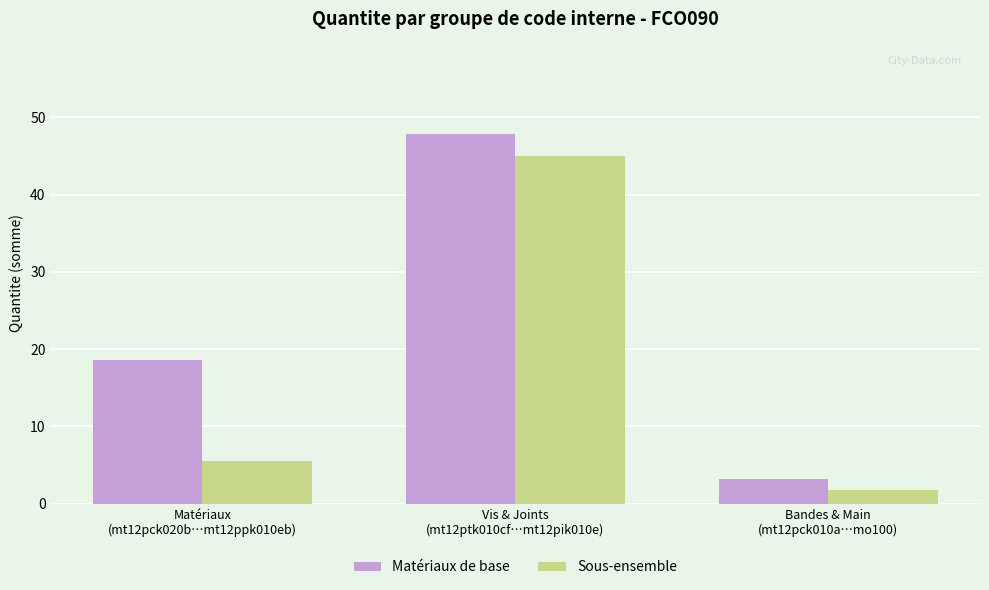

Reading left to right, what are all the values shown in this chart?

Matériaux de base: 18.6	47.8	3.2
Sous-ensemble: 5.5	45.0	1.8